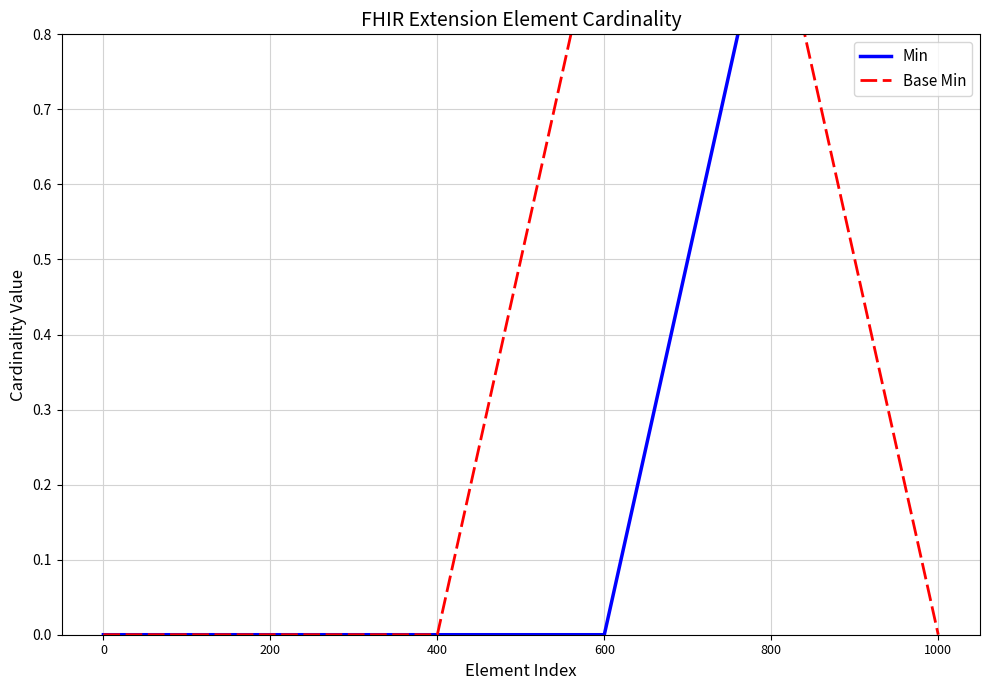

Between 800 and 400, which is larger?

800